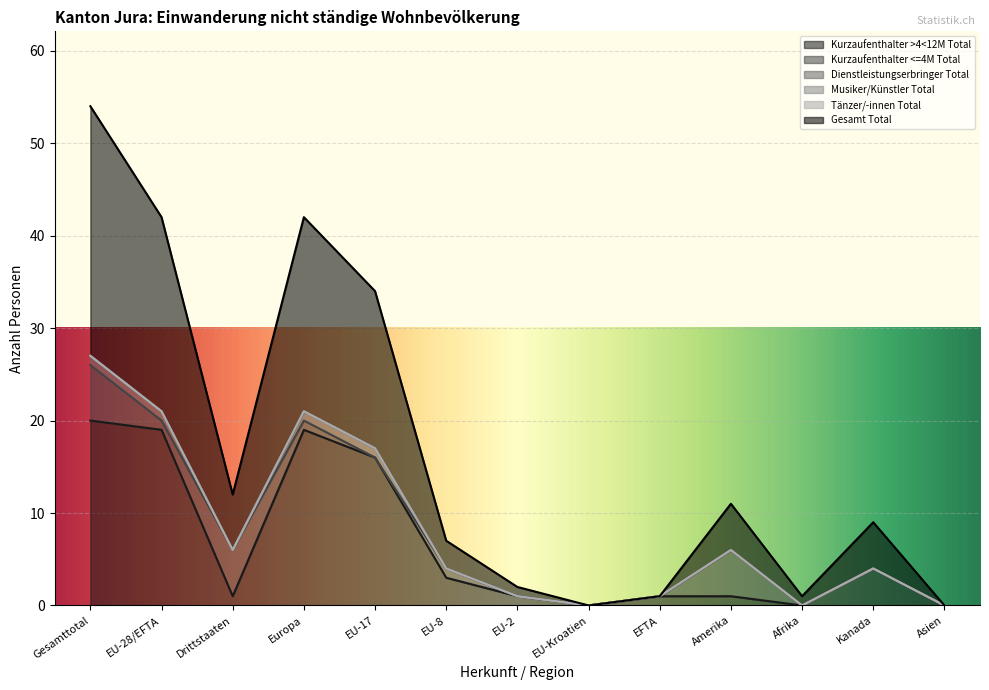

Between Kanada and EU-8, which is larger?

Kanada